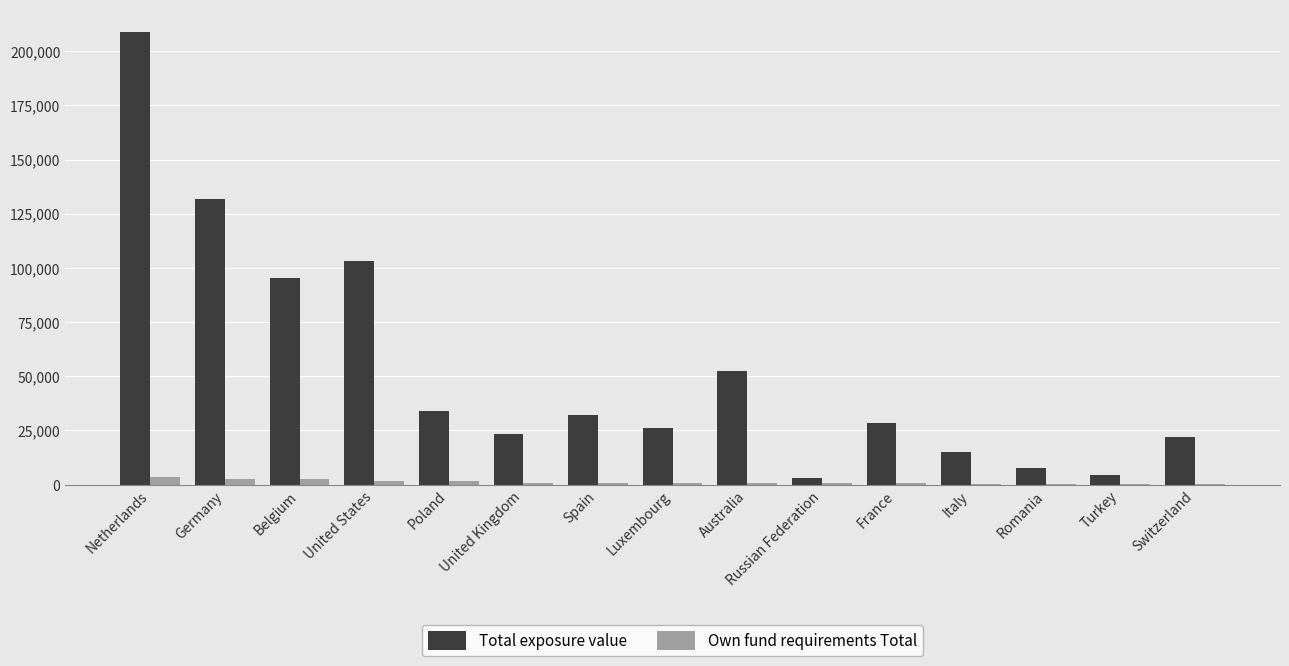

Which category has the highest value across all series?

Netherlands